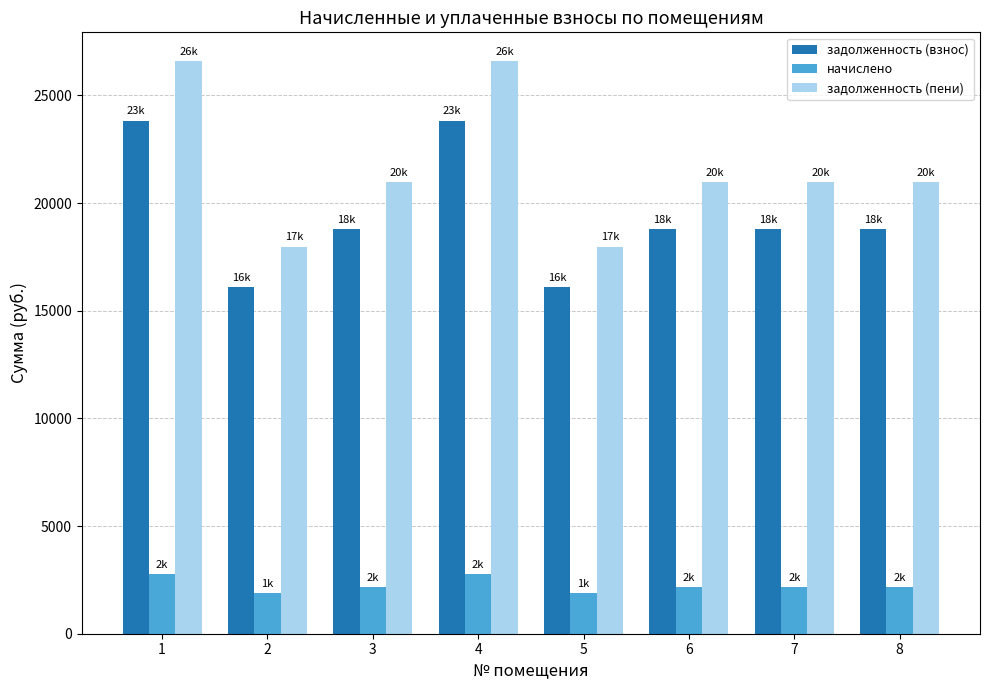

What is the smallest value displayed?

1872.0